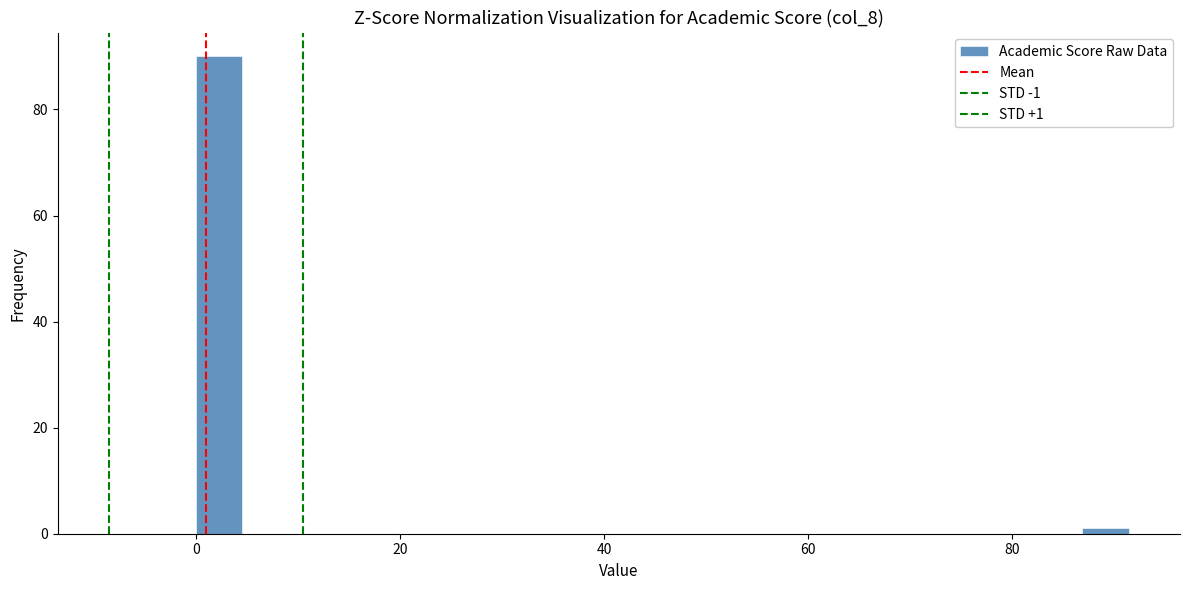

Around what value on the x-axis is the tallest bar? Give the approximate position of its centre, as read against the axis.

2